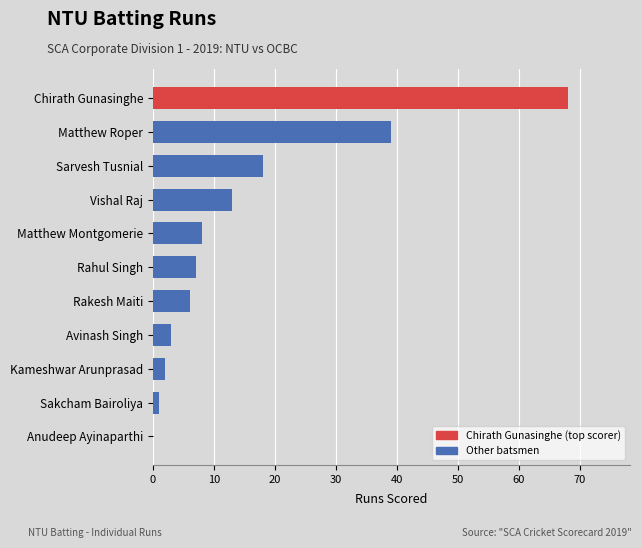

What is the sum of all values?

165